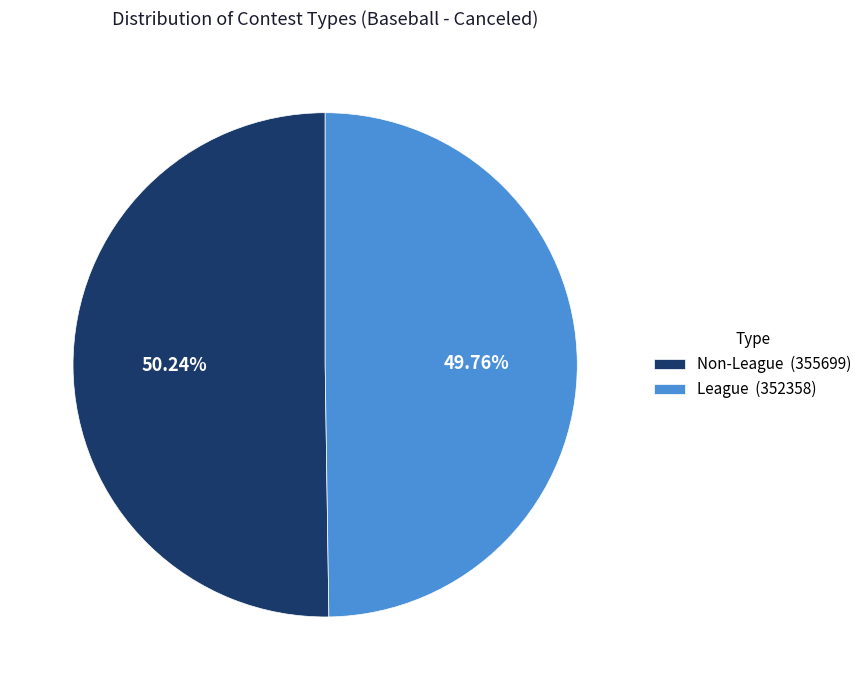

Does any single category account for the majority?

Yes